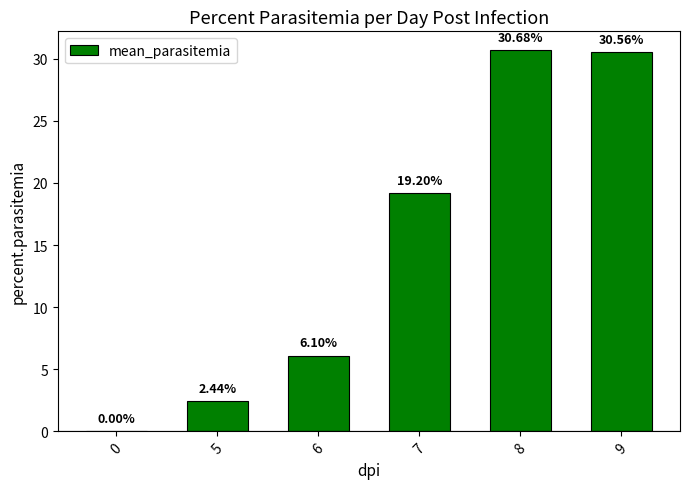

Are the bars horizontal?

No